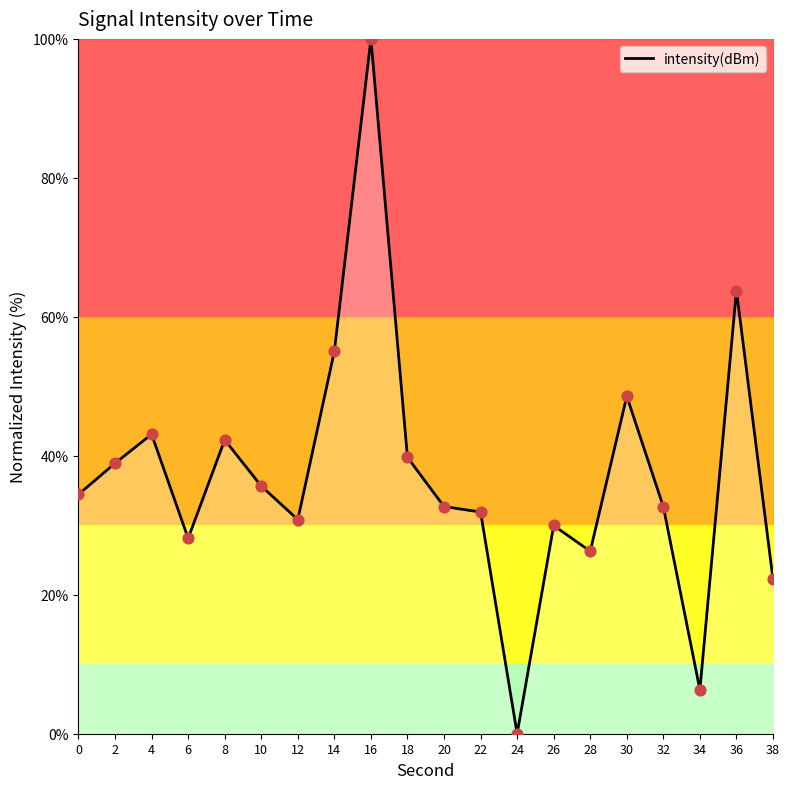

What is the change in value from 4 to 12?

-12.3